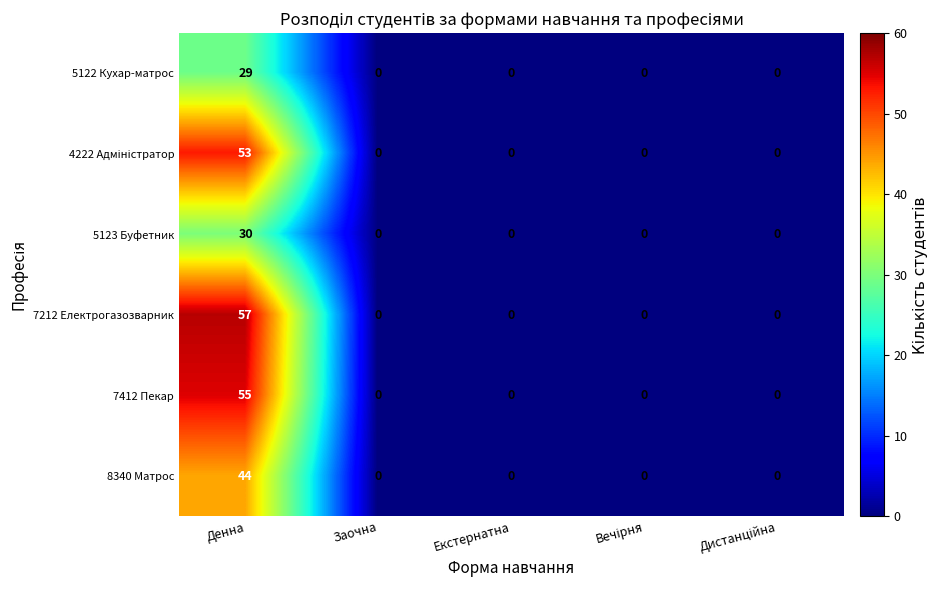

At which category does the chart reach its peak across all series?

Денна